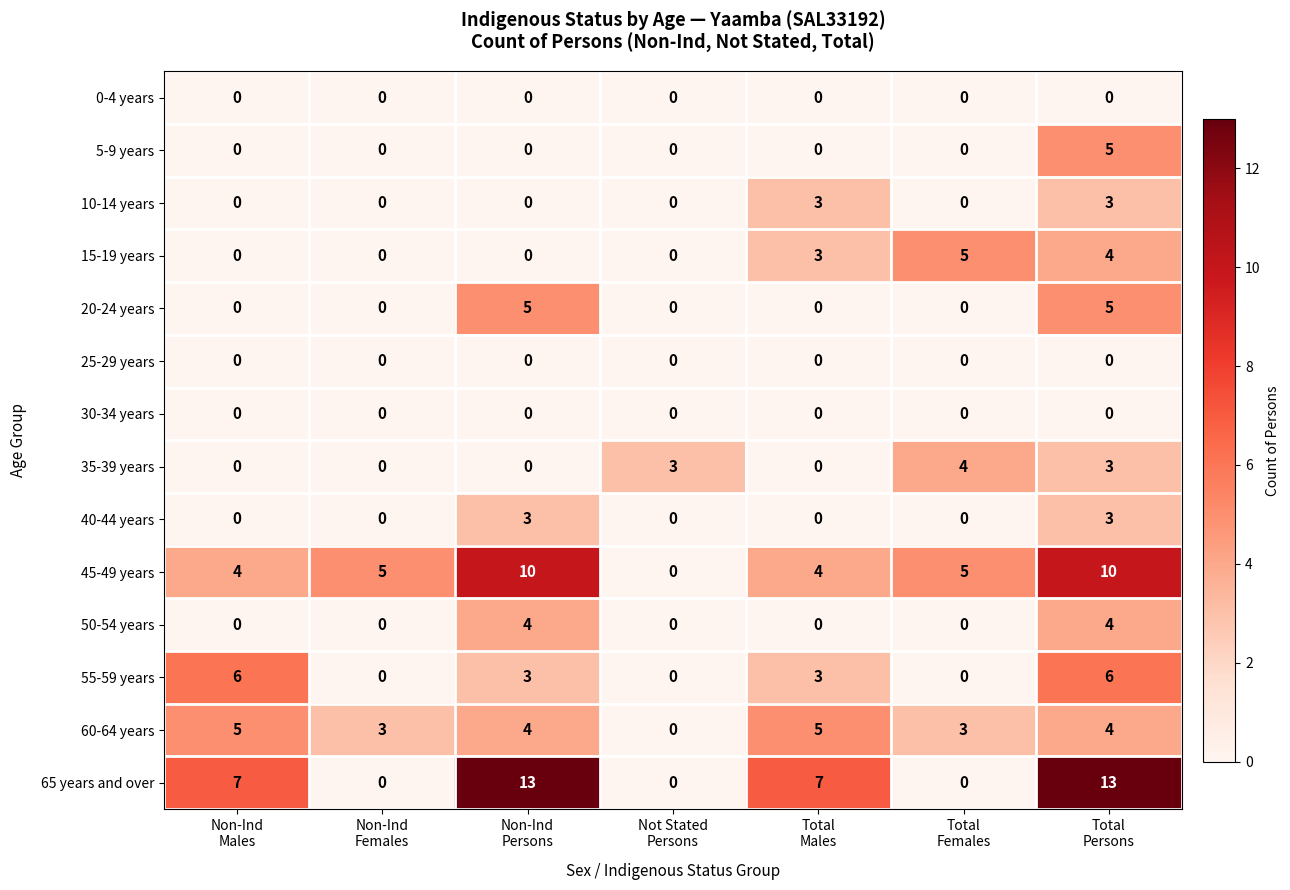

What is the sum of all 50-54 years values?

8